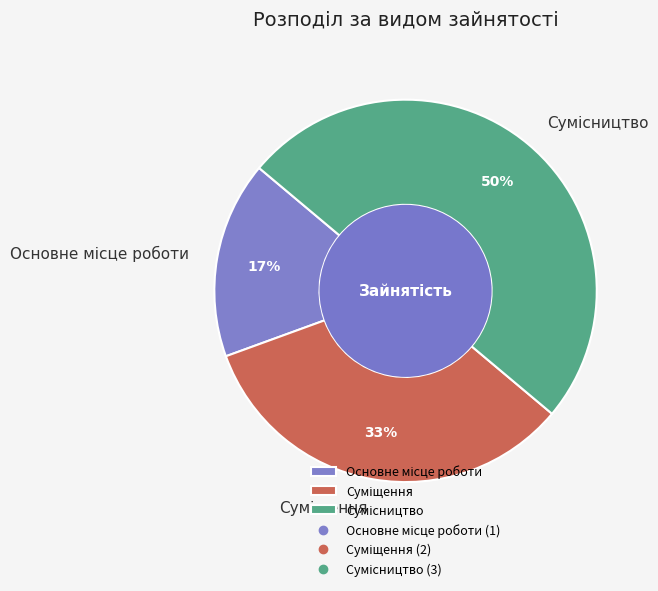

To the nearest percent, what is the difference between the largest and smallest slice percentages?

33%